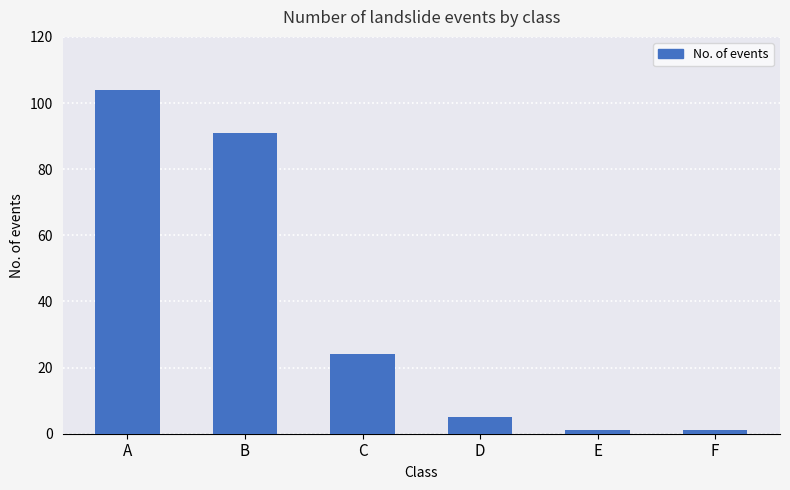

Reading left to right, extract all data points from this chart.

A=104	B=91	C=24	D=5	E=1	F=1